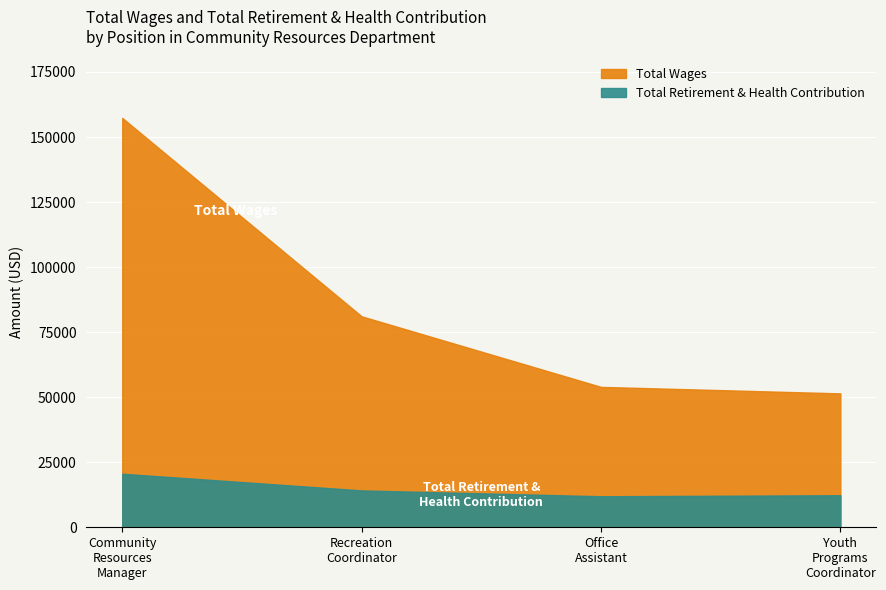

What position from the left is Recreation Coordinator?

2